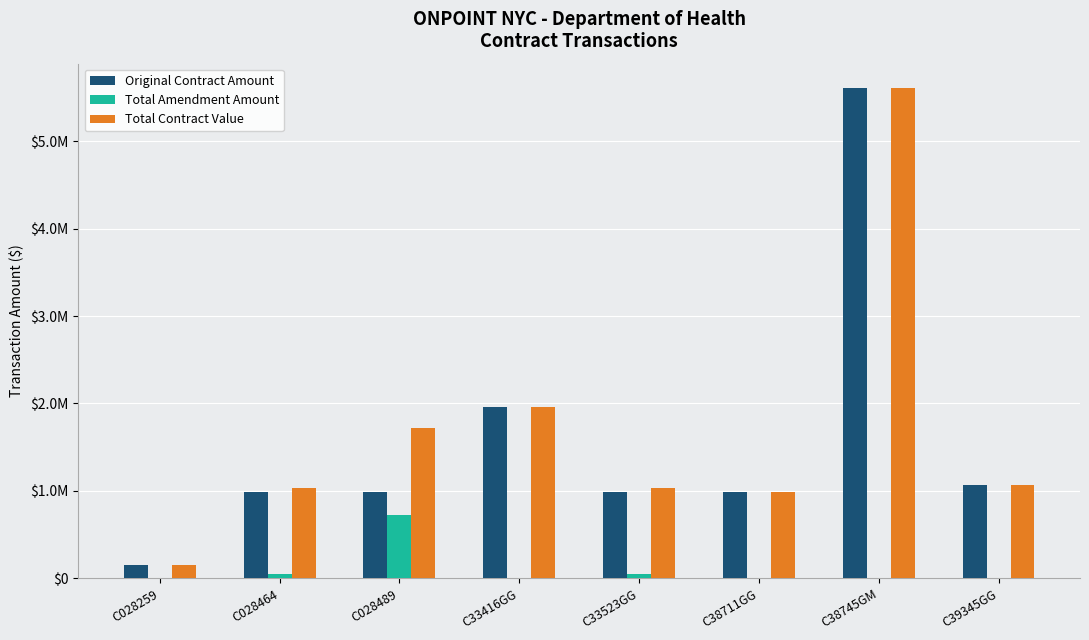

The Total Contract Value series shows 9736224 at C38745GM. True or false?

False